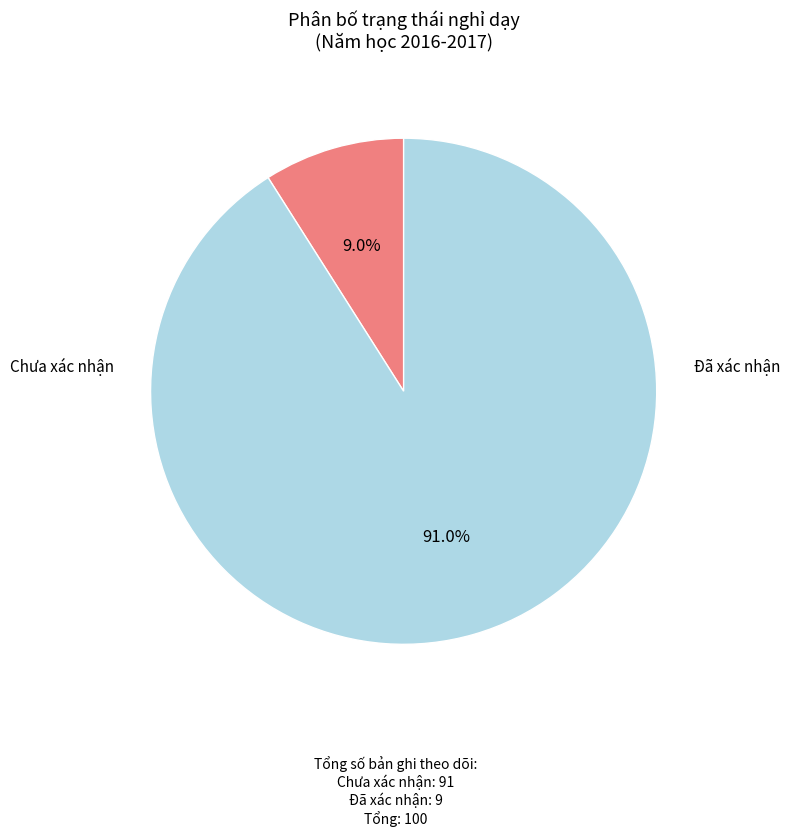

To the nearest percent, what is the difference between the largest and smallest slice percentages?

82%